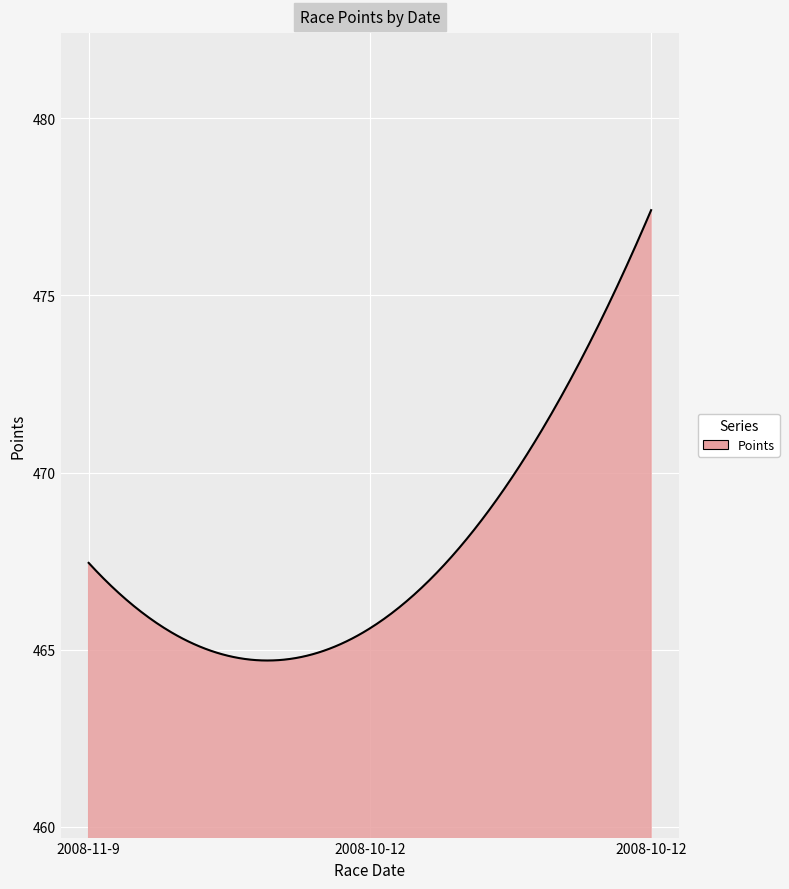

What is the difference between the maximum and minimum values?

12.7